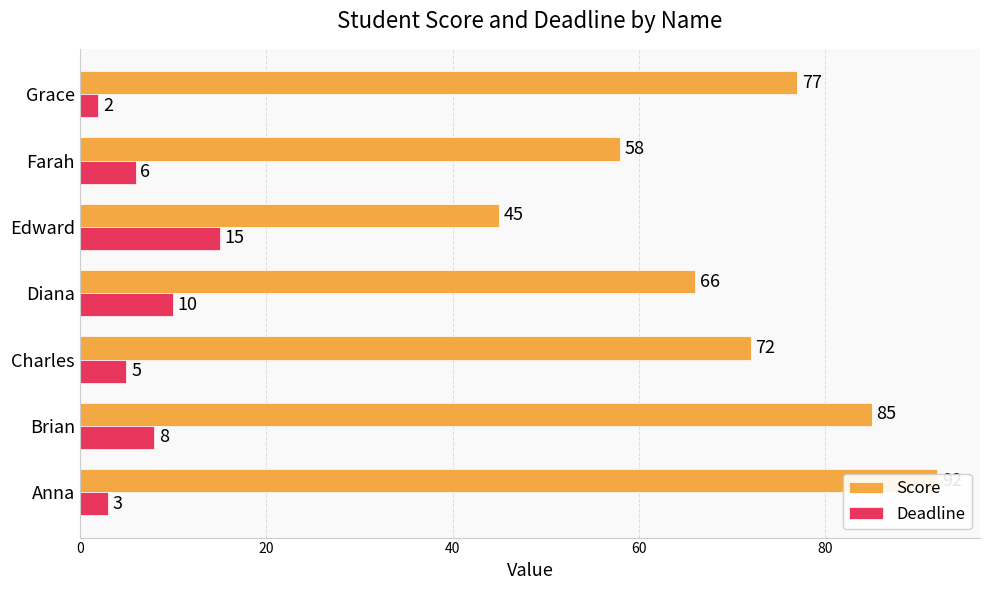

Between Anna and Brian, which series saw the biggest shift?

Score